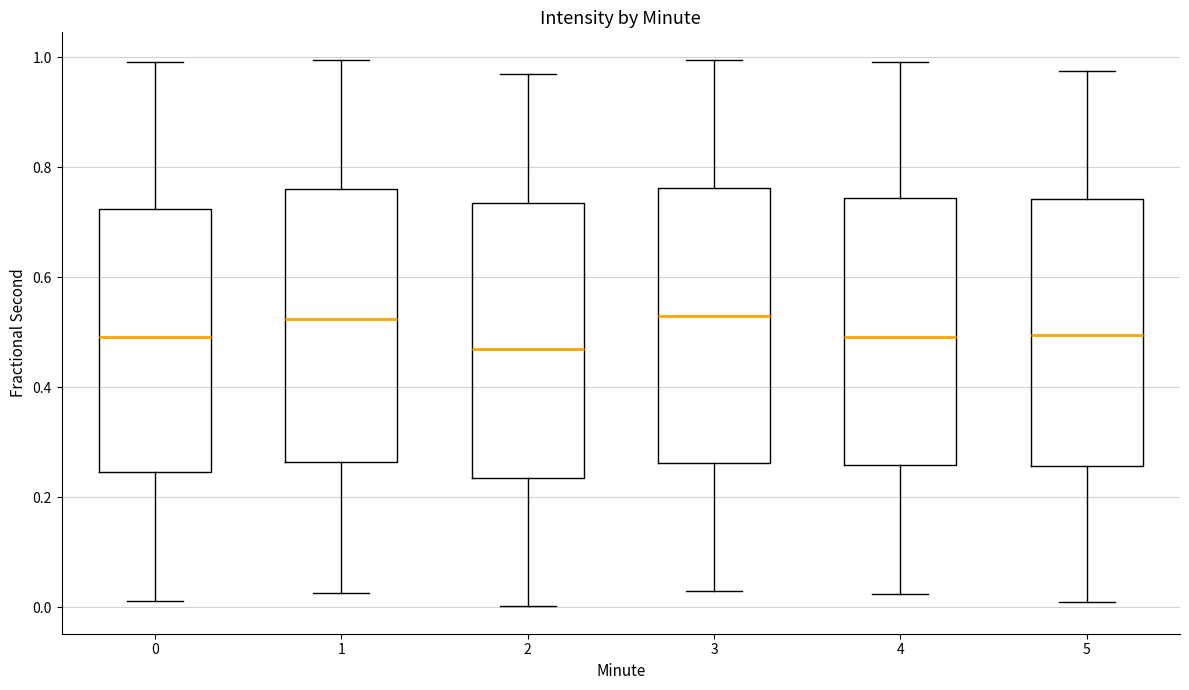

Which box has the lowest median line?

2